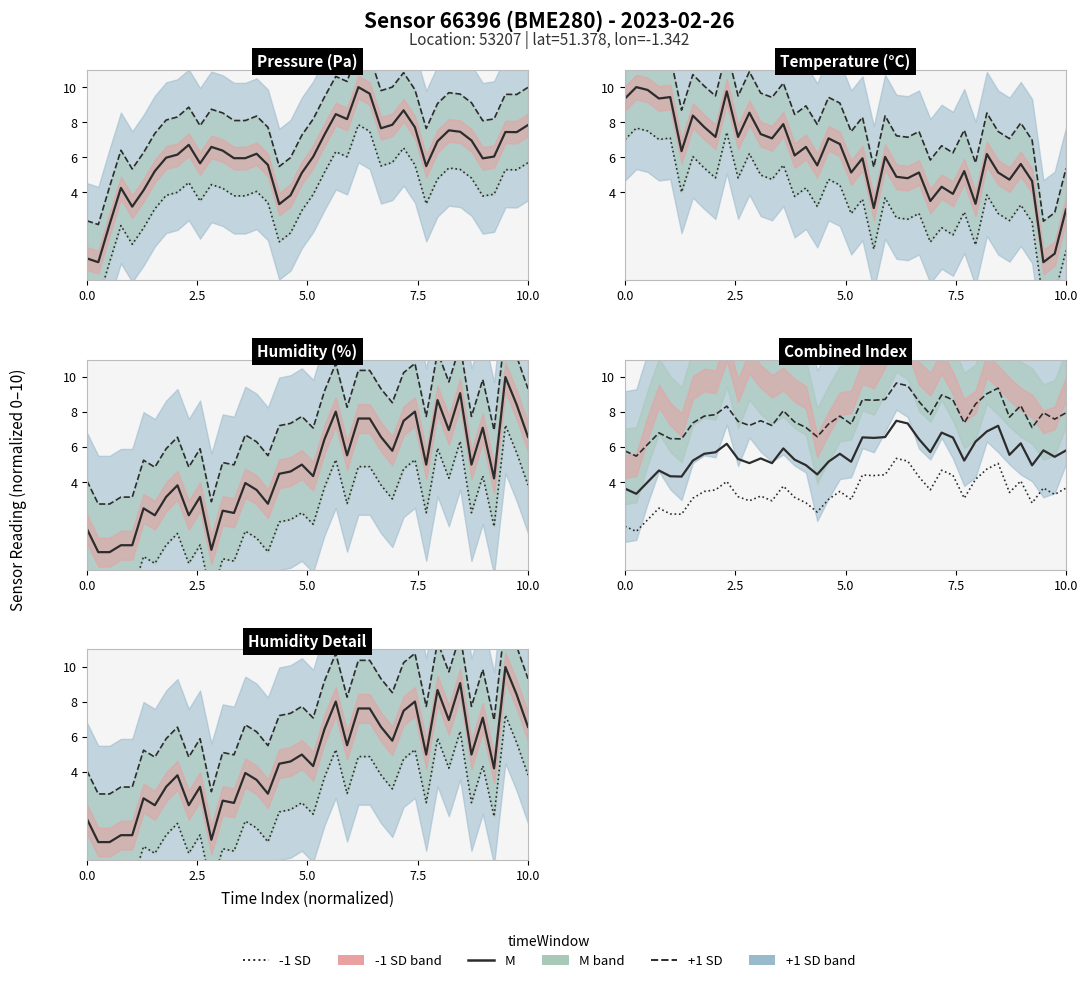

True or false: +1 SD has more than 0 interior local peaks.

True